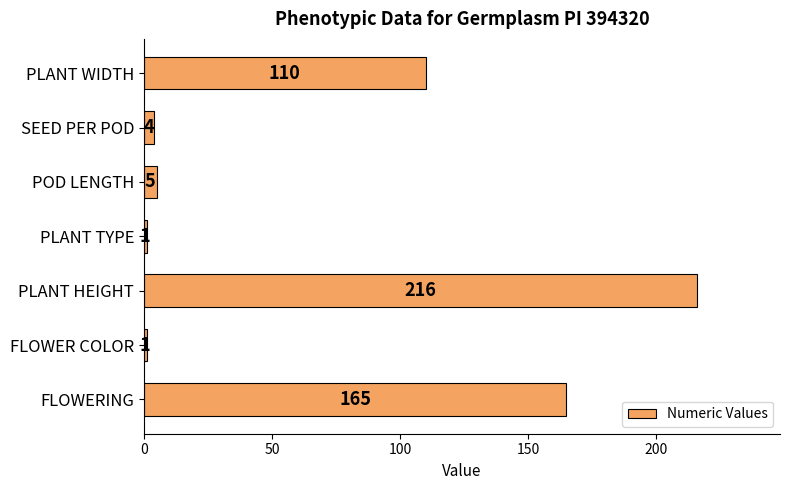

Which category has the highest value across all series?

PLANT HEIGHT